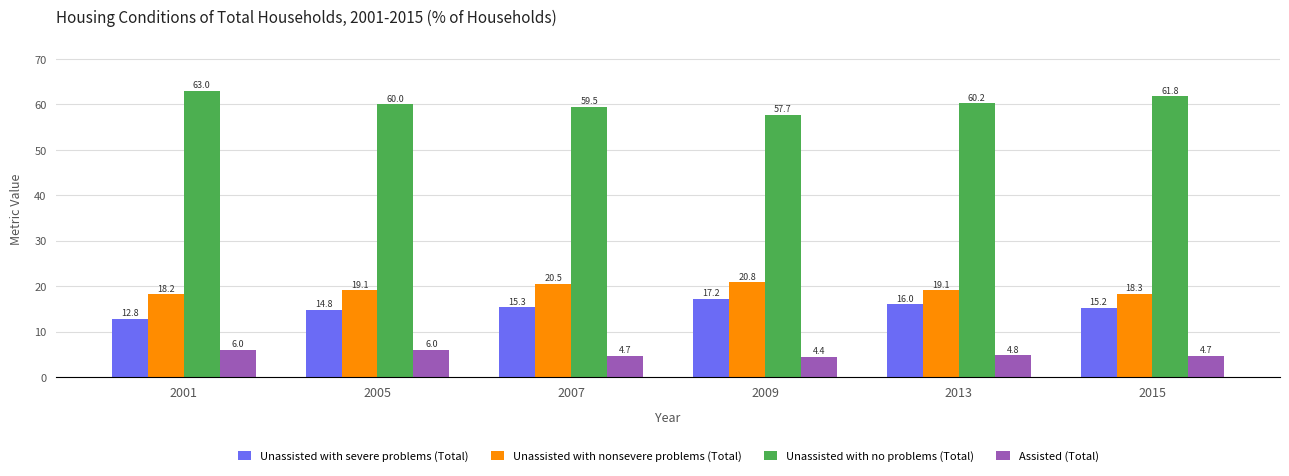

At which category does the chart reach its peak across all series?

2001